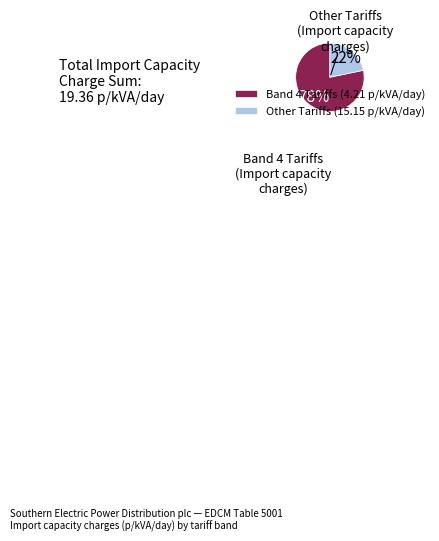

How many segments does this pie chart have?

2